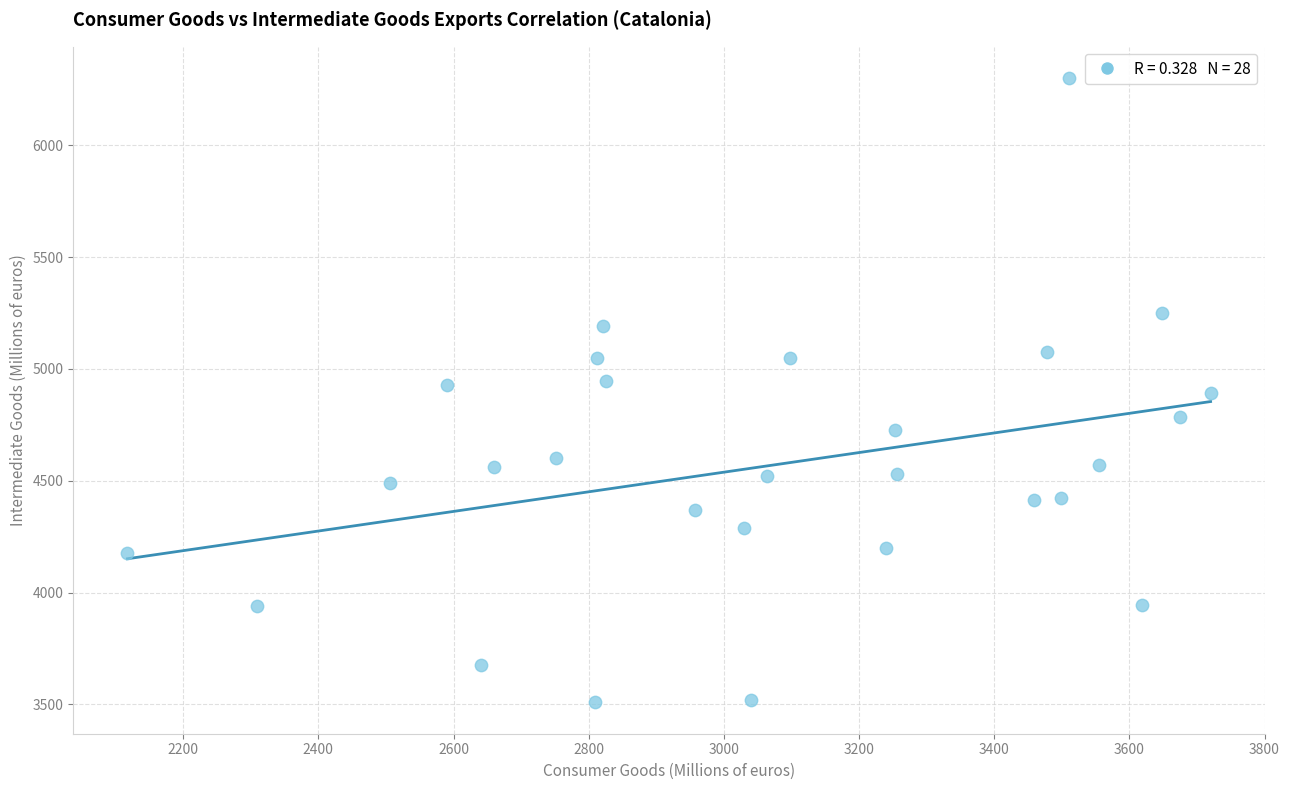

What is the range of X values (max minus min)?

1602.7